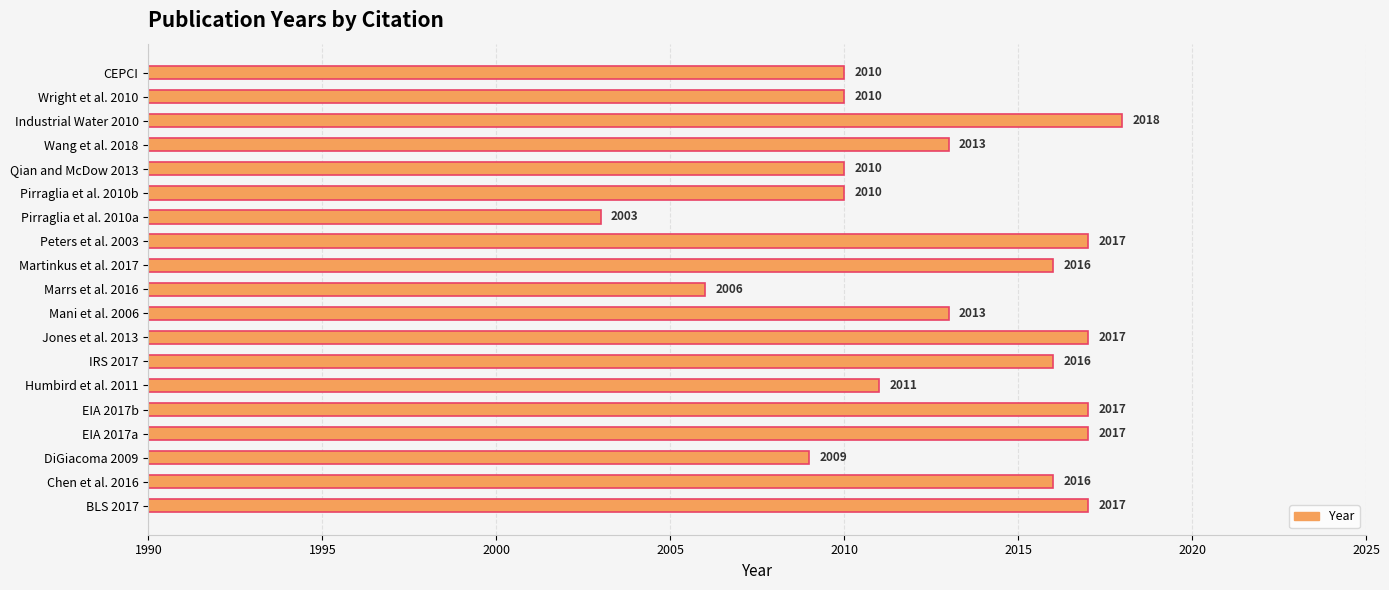

What is the sum of the values at Mani et al. 2006 and Peters et al. 2003?

4030